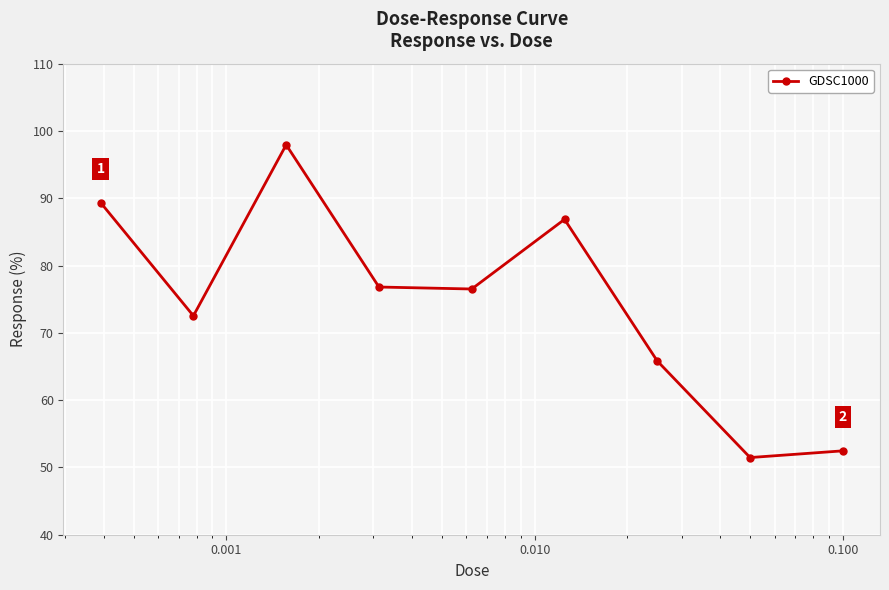

How many points are lower than both their immediate neighbors (excluding endpoints)?

3